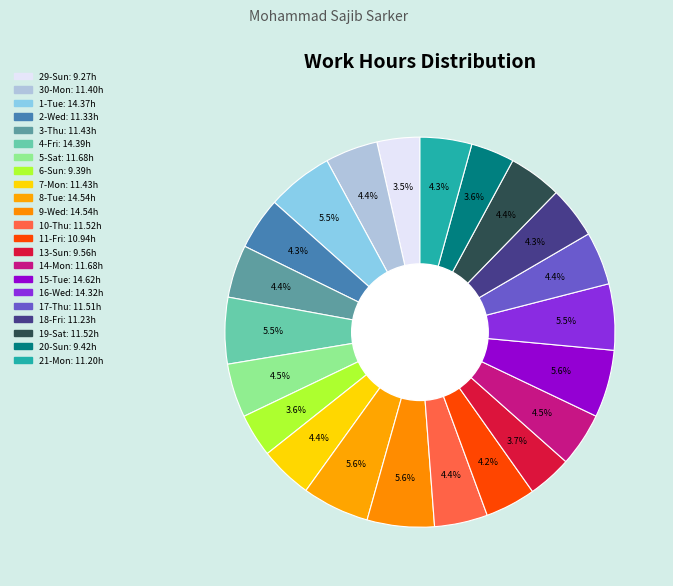

How many slices are in this pie chart?

22